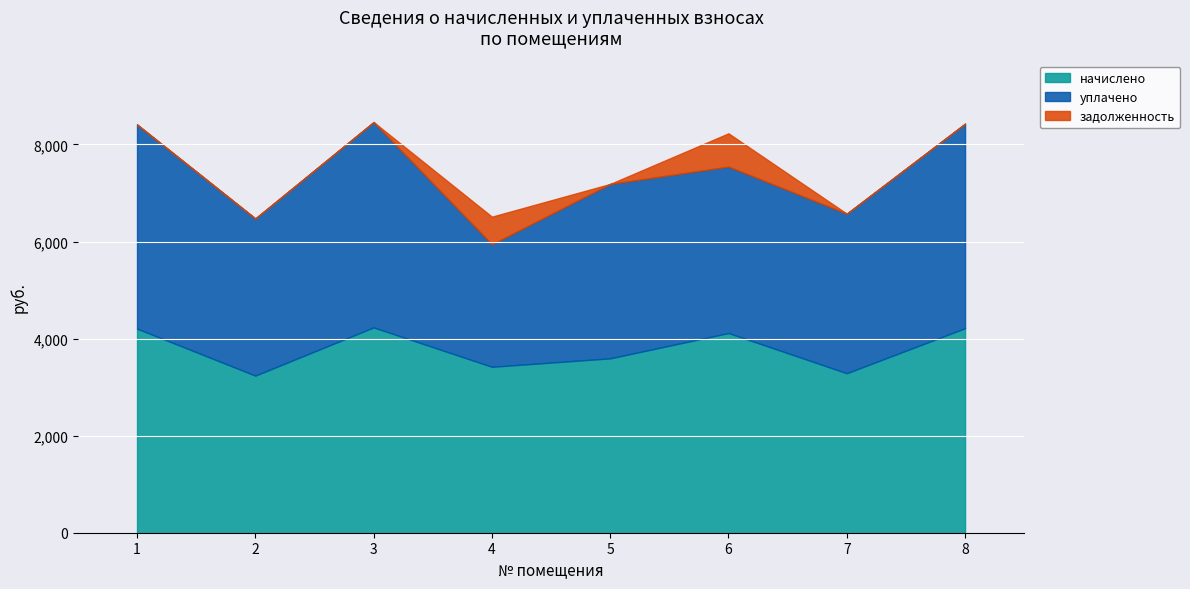

What is the difference between the maximum and minimum values in the уплачено series?

1707.8